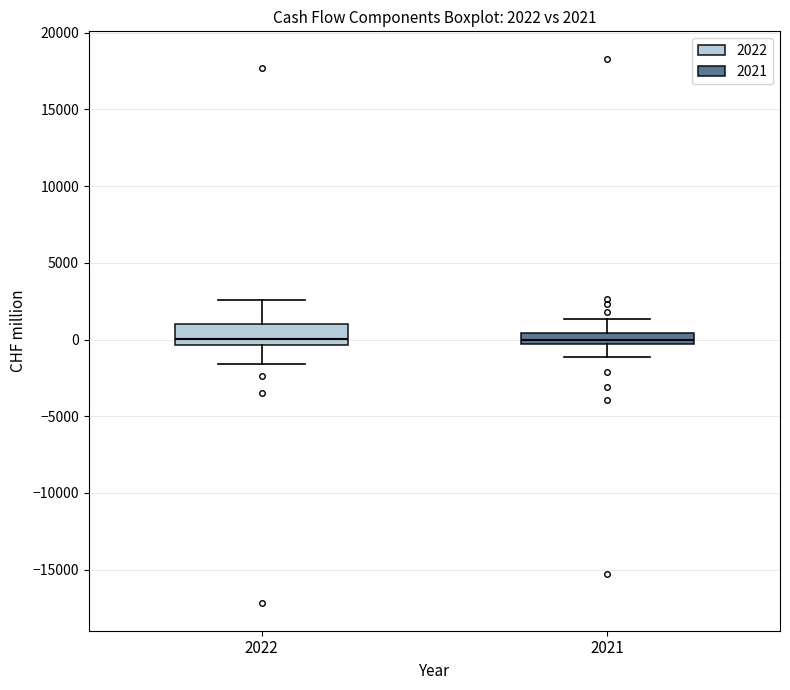

Comparing the boxes themselves (not the whiskers), which one is the tallest?

2022